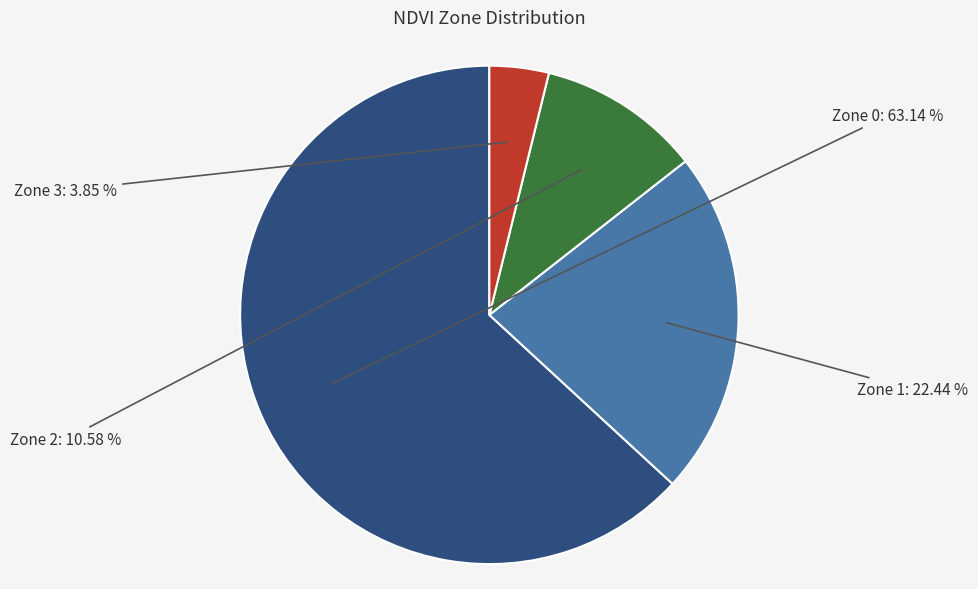

Approximately how many times larger is the value at Zone 1 compared to Zone 2?

2.1